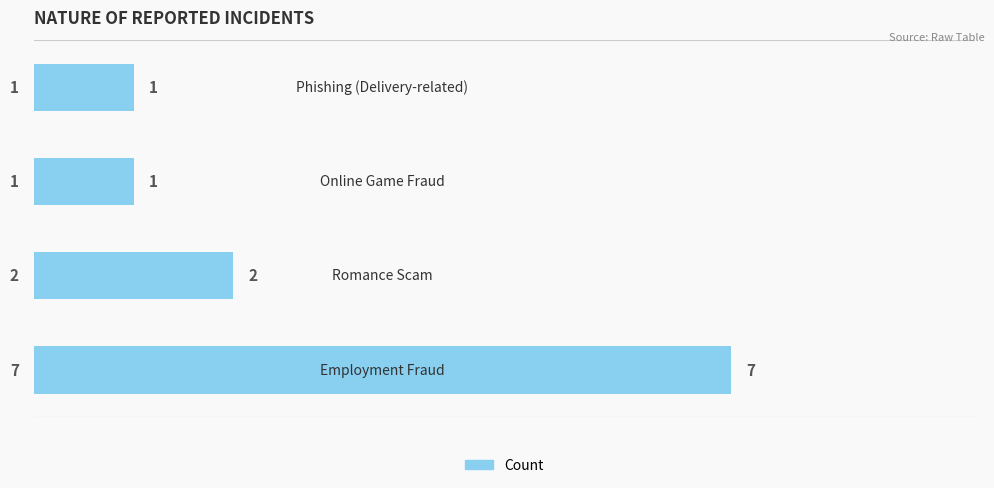

What is the value of the 1st bar from the top?

1